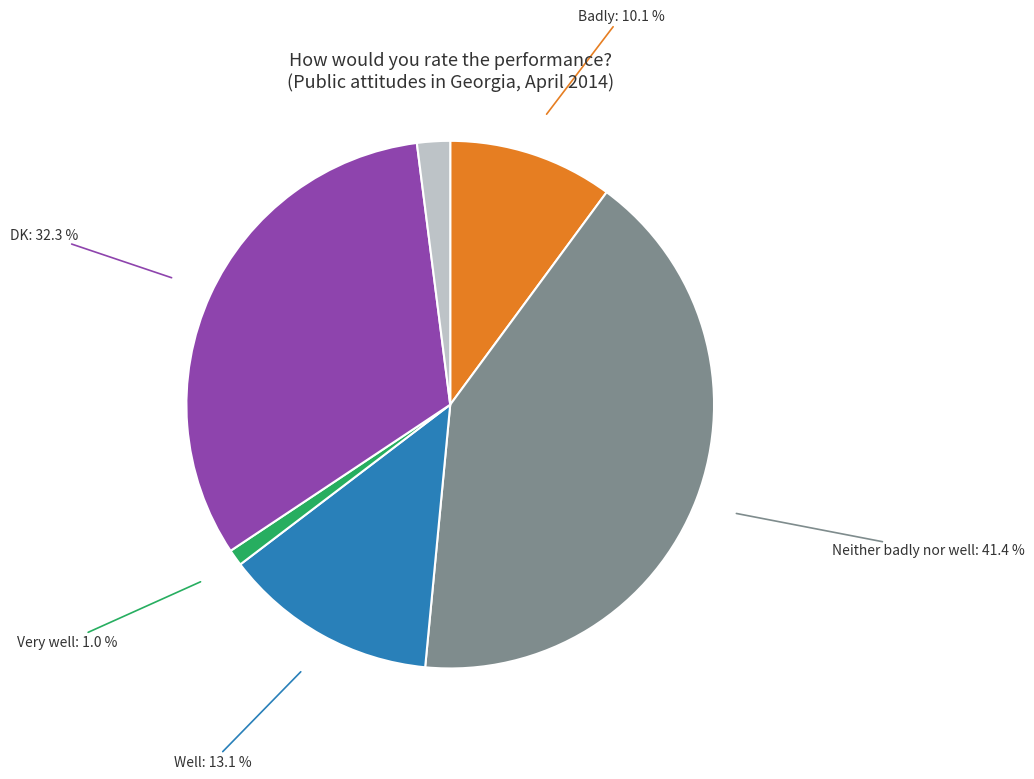

To the nearest percent, what is the difference between the largest and smallest slice percentages?

41%